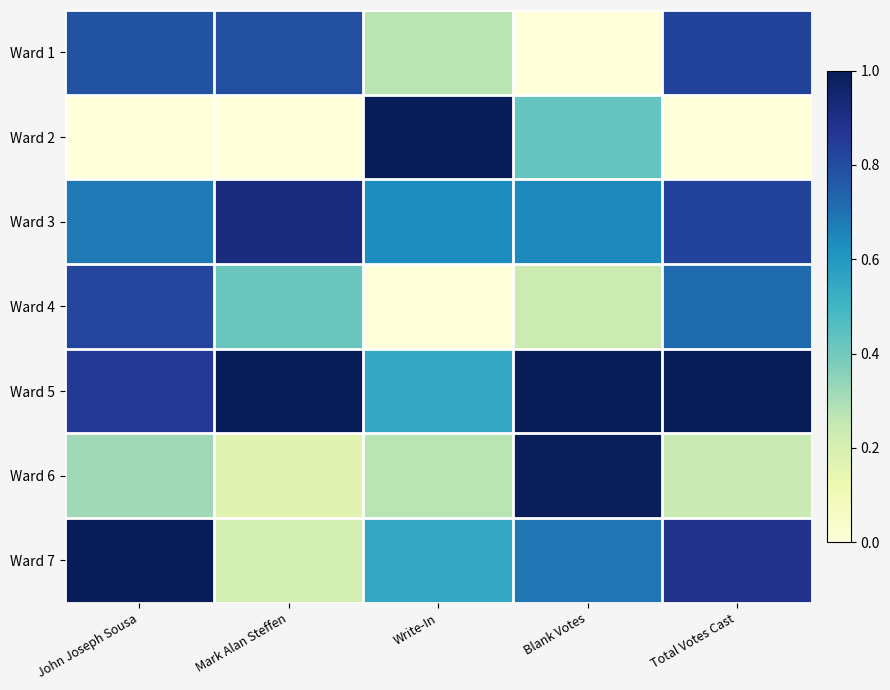

How many categories are shown in the chart?

5